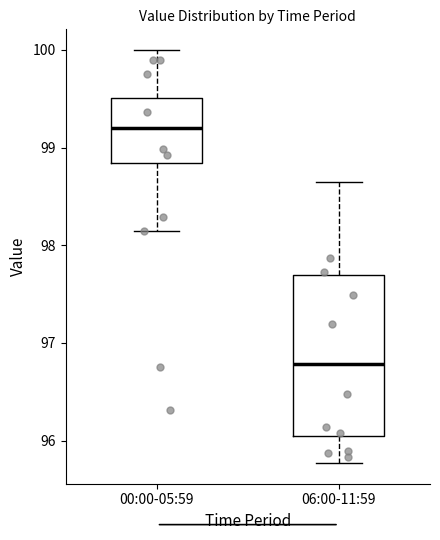

Reading left to right, transcribe this box plot: for each box, give where its median line is, the range the box spans, and where its two whiskers end, as read against the y-axis. The values are not printed on the chart, so give them approximately, as read against the axis.

00:00-05:59: median 99.2, box 98.8 to 99.5, whiskers 98.2 to 100.0
06:00-11:59: median 96.8, box 96.0 to 97.7, whiskers 95.8 to 98.7